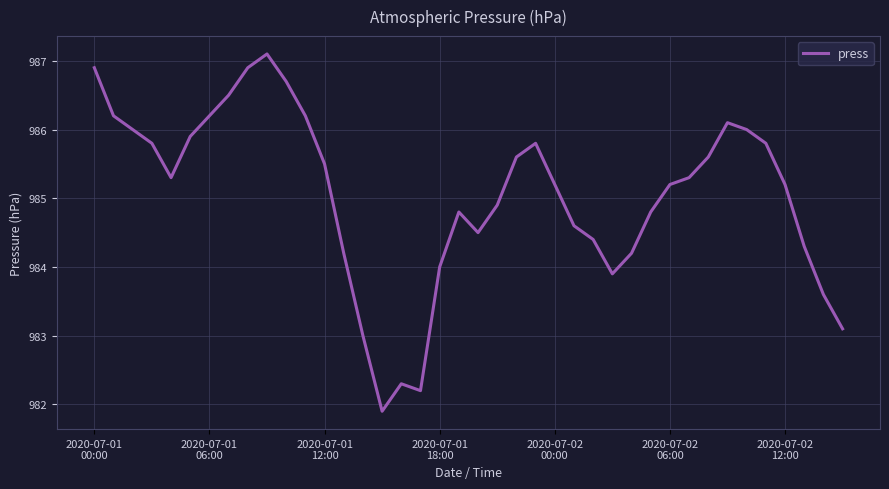

What is the minimum value shown in the chart?

981.9